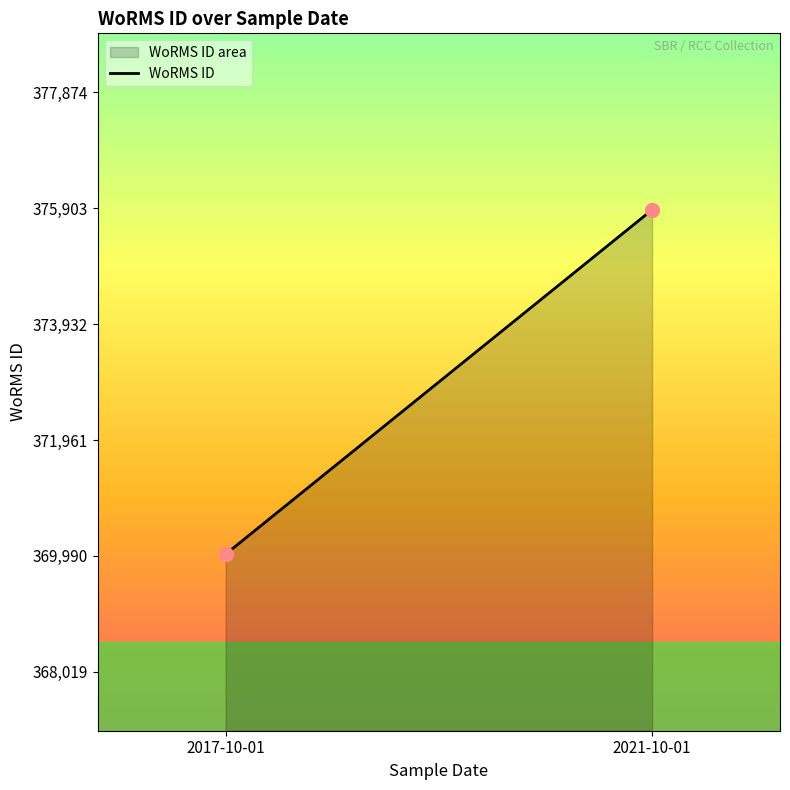

What is the range of Y values (max minus min)?

5855